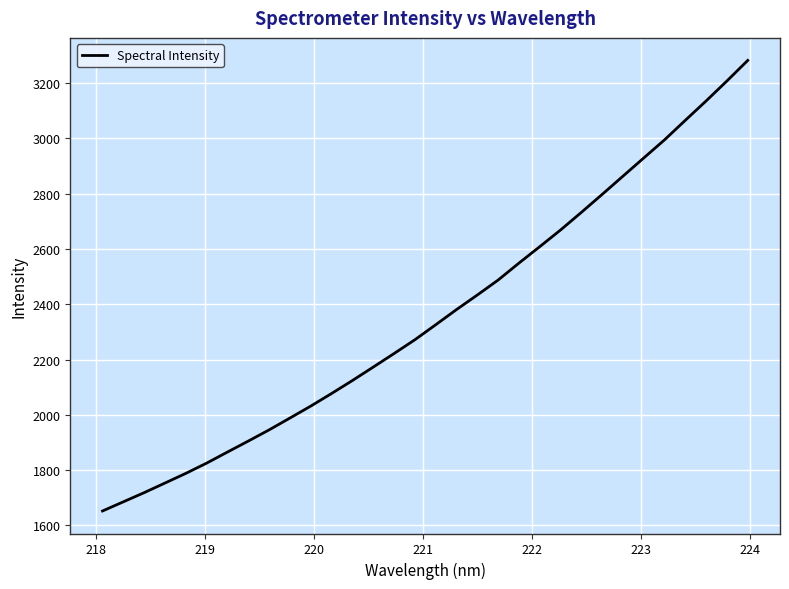

Does the chart have visible grid lines?

Yes